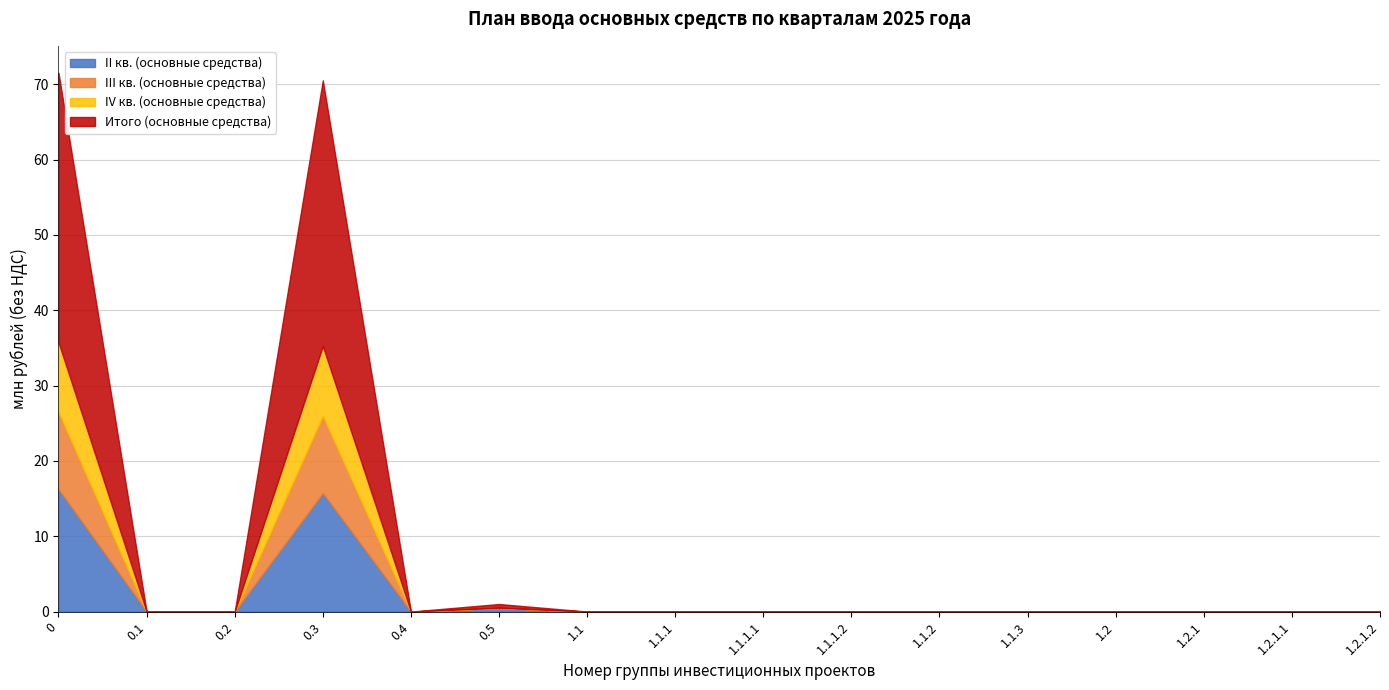

The value of Итого (основные средства) at 1.2.1.2 is 0.0. True or false?

True